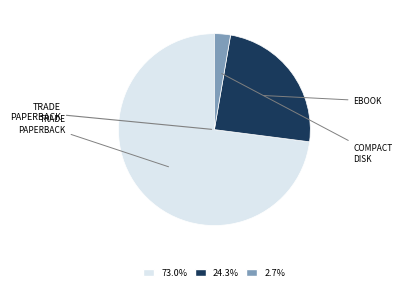

Do 73.0% and 24.3% together represent more than half of the pie?

Yes